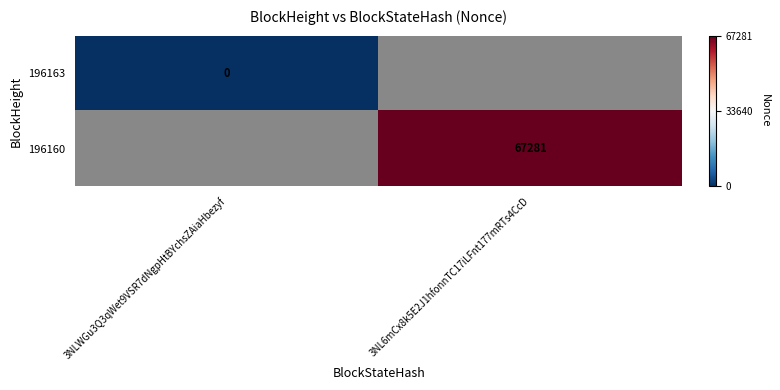

Between 3NLWGu3Q3qWet9VSR7dNgpHtBYchsZAiaHbezyf and 3NL6mCx8k5E2J1hfonnTC17iLFnt177mRTs4CcD, which is larger?

3NL6mCx8k5E2J1hfonnTC17iLFnt177mRTs4CcD